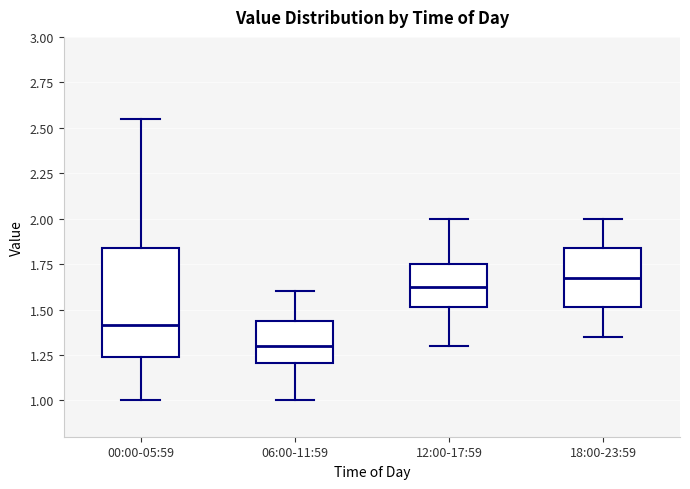

Where is the lower edge of the box for 12:00-17:59 on the y-axis? The values are not printed on the chart, so give them approximately, as read against the axis.

1.50